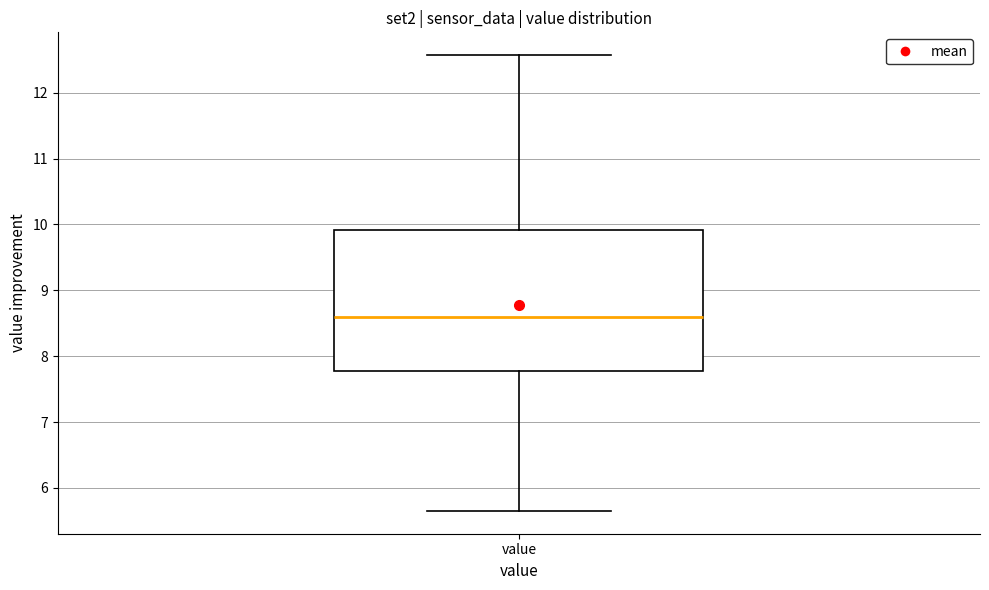

Transcribe this box plot: give where the median line is, the range the box spans, and where the two whiskers end, as read against the y-axis. The values are not printed on the chart, so give them approximately, as read against the axis.

median 8.6, box 7.8 to 9.9, whiskers 5.7 to 12.6